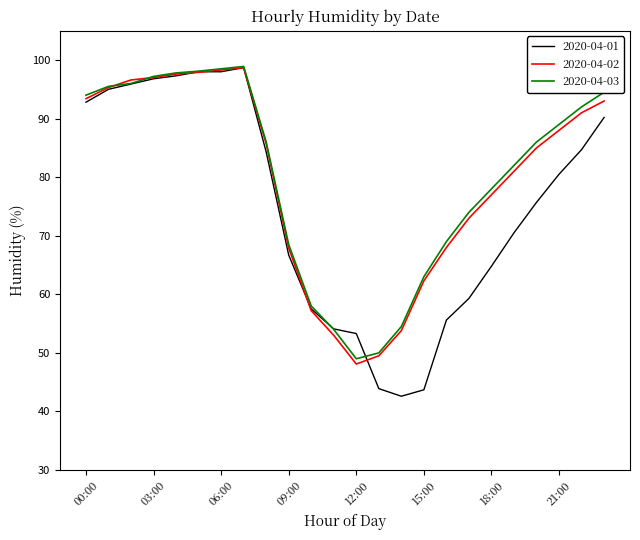

Which series has the largest range (max minus min)?

2020-04-01